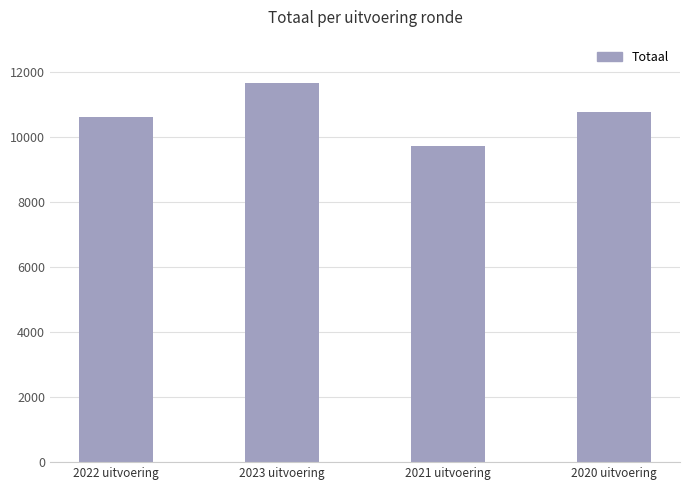

The chart shows a value of 10776 at 2020 uitvoering. True or false?

True